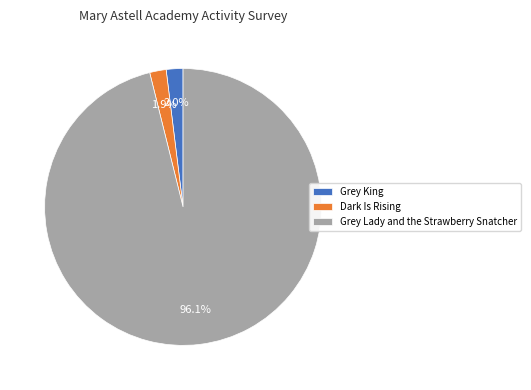

Does Grey Lady and the Strawberry Snatcher account for over 50% of the chart?

Yes